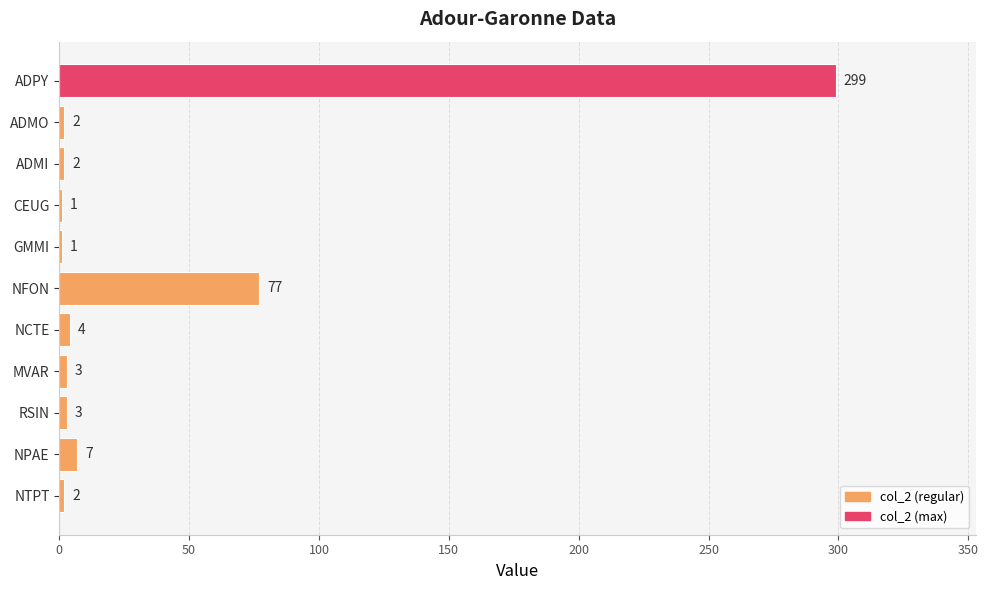

The chart shows a value of 77 at NFON. True or false?

True